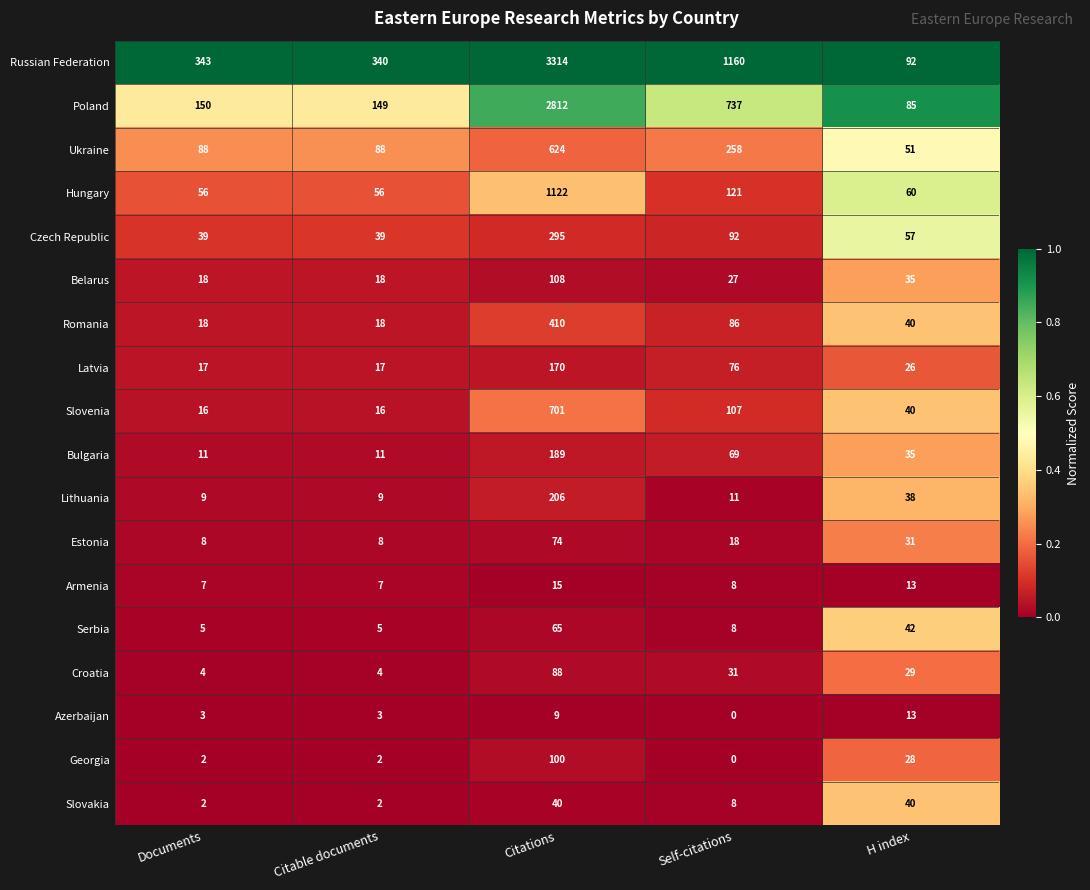

Is the value of Slovakia at H index greater than the value of Croatia at Documents?

Yes